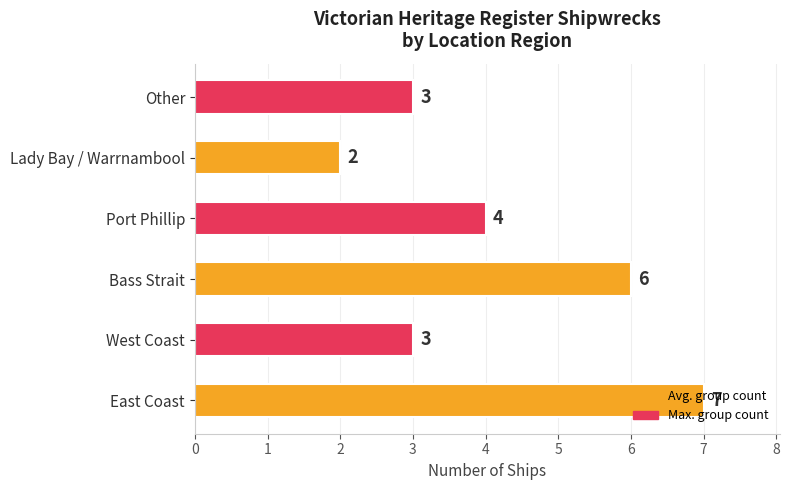

At which category does the chart reach its peak across all series?

East Coast